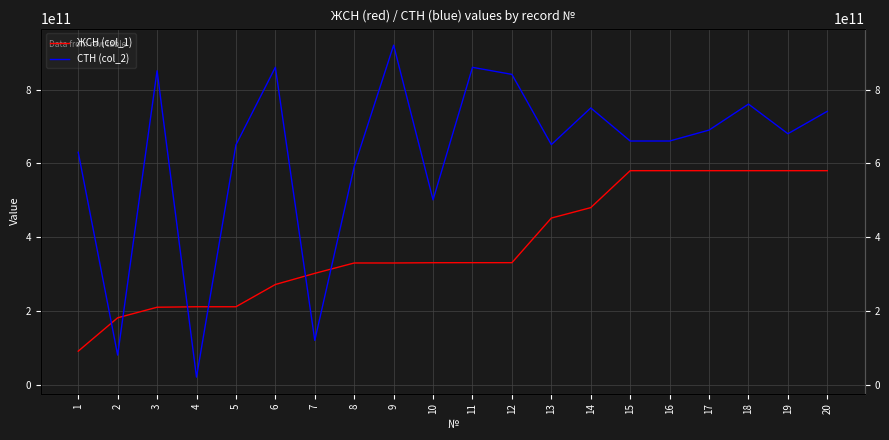

Rank the categories by ЖСН (col_1) value from highest to lowest.

20, 19, 18, 17, 16, 15, 14, 13, 12, 11, 10, 9, 8, 7, 6, 5, 4, 3, 2, 1